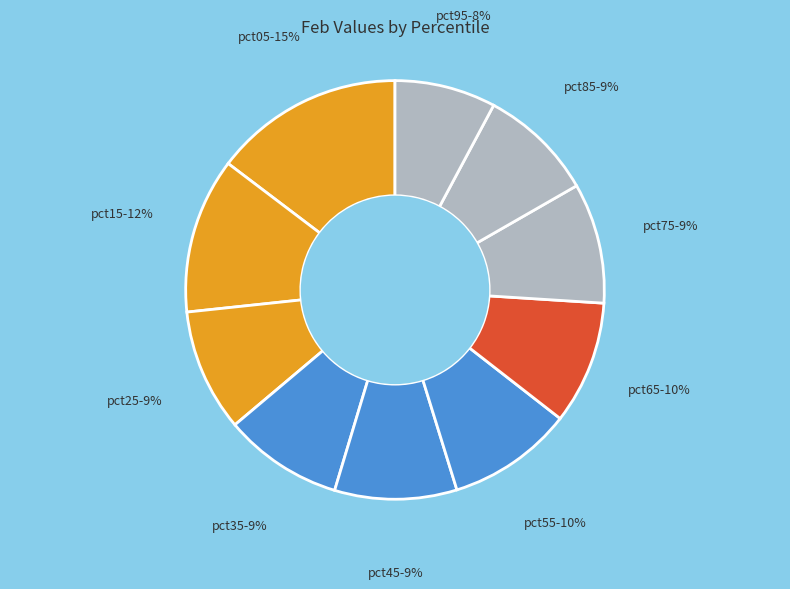

Approximately how many times larger is the value at pct65 compared to pct55?

1.0